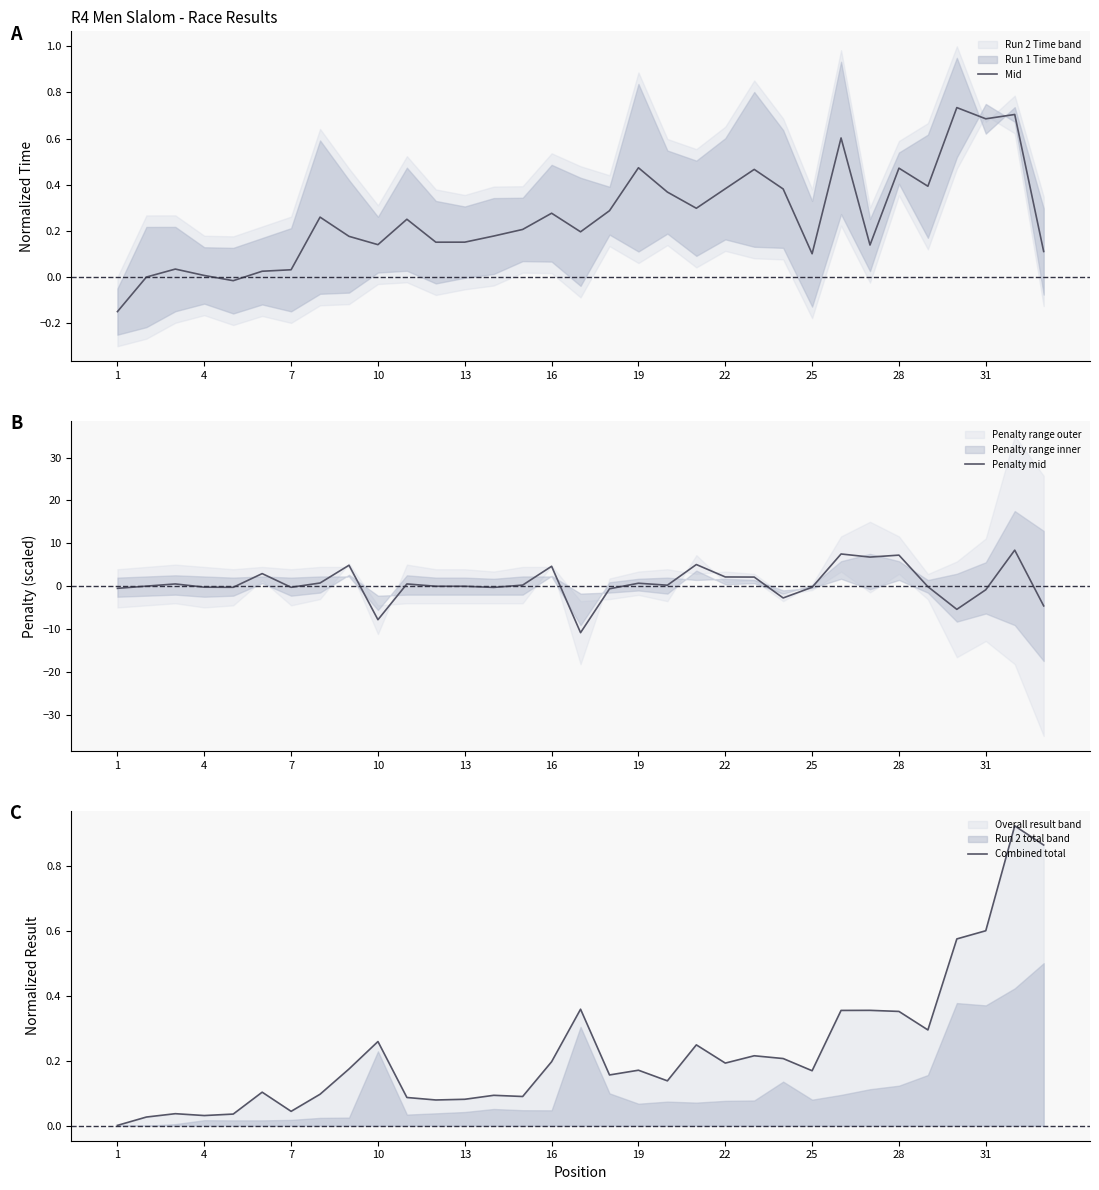

What is the maximum value for Penalty mid?

8.4